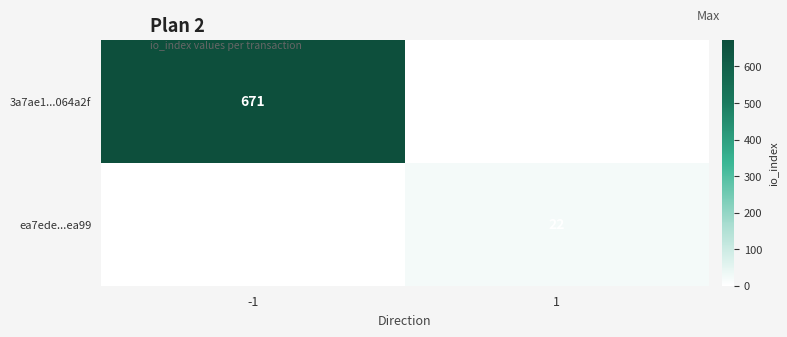

True or false: 3a7ae1...064a2f has a value of 671 at -1.

True